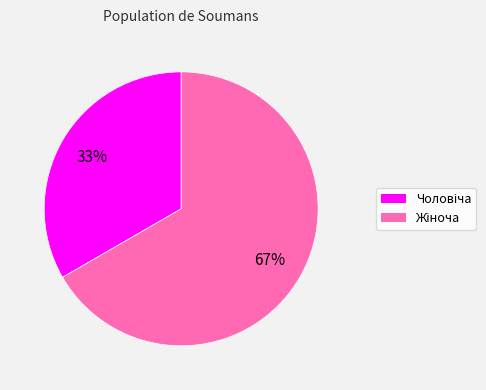

To the nearest percent, what is the average slice percentage?

50%